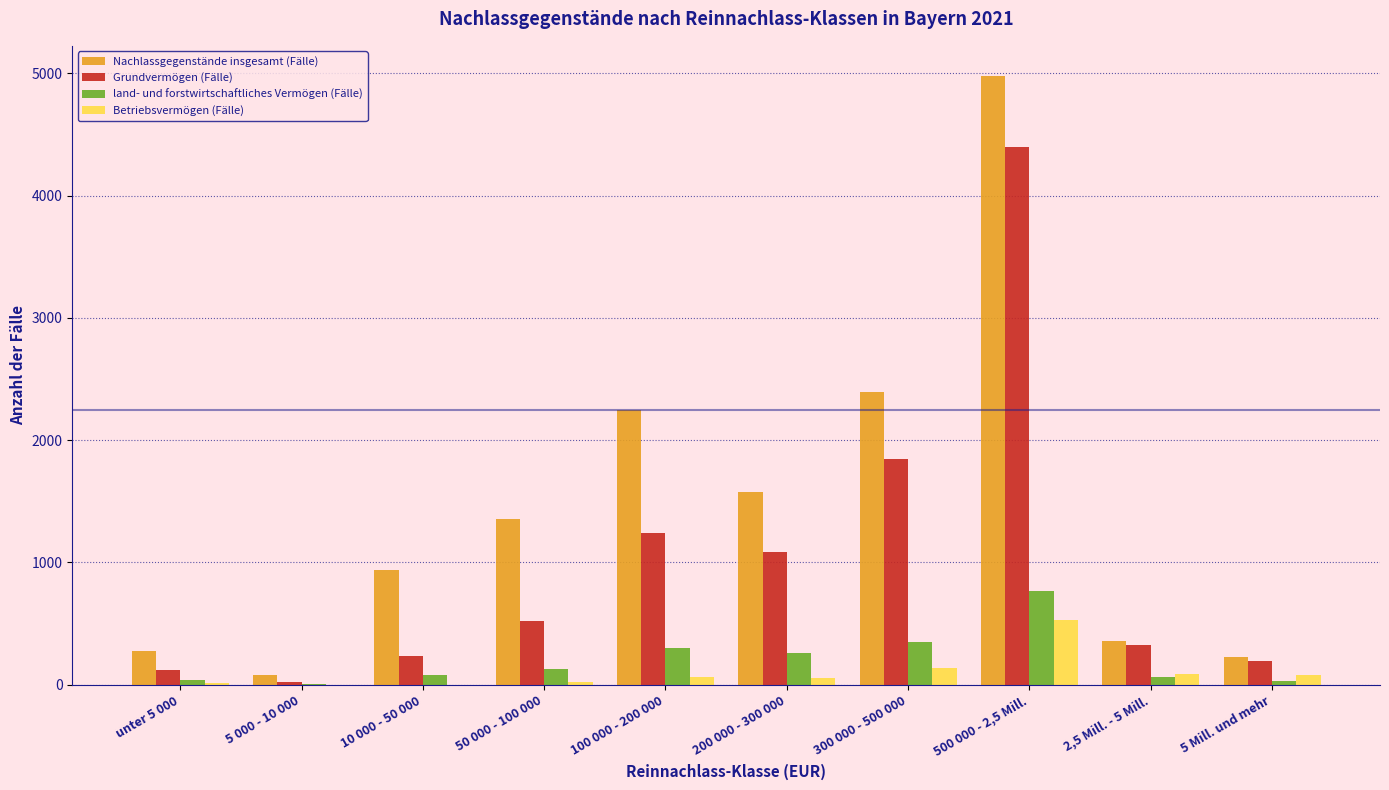

Which series has the largest total across all categories?

Nachlassgegenstände insgesamt (Fälle)